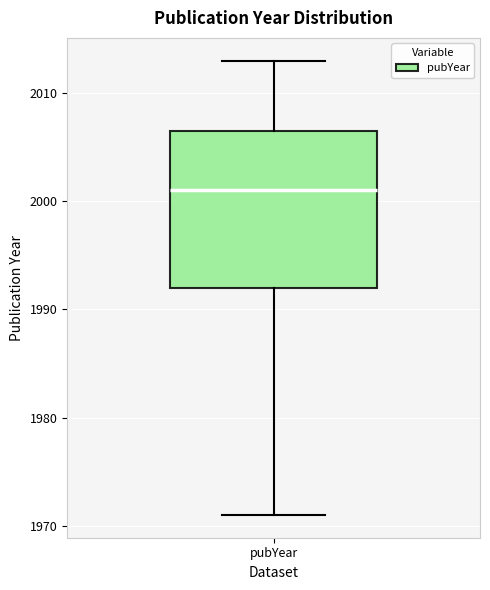

Read this box plot against the y-axis: the position of the median line, the range covered by the box, and the ends of both whiskers. The values are not printed on the chart, so give them approximately, as read against the axis.

median 2001, box 1992 to 2007, whiskers 1971 to 2013